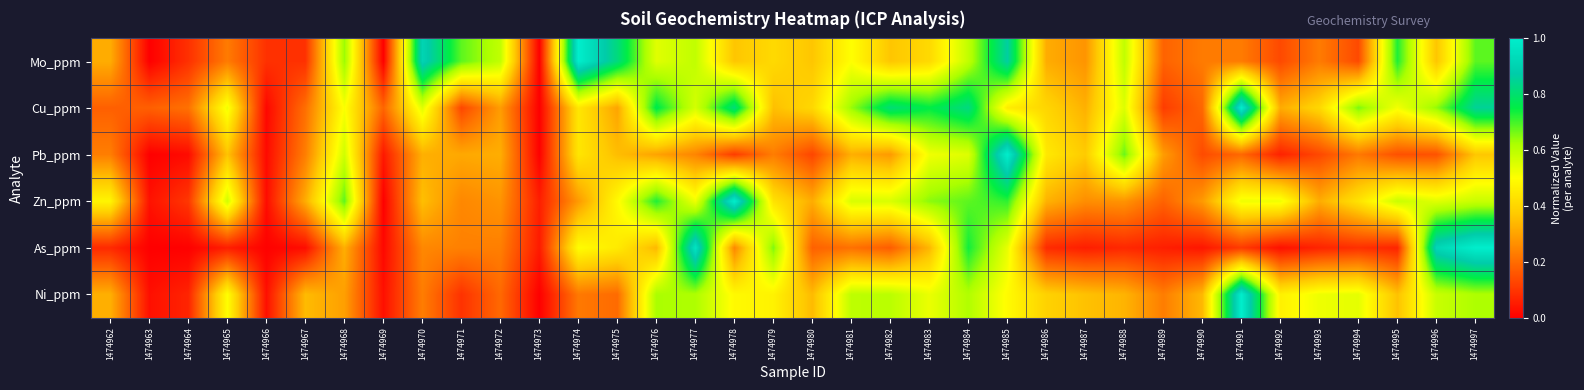

Which series has the largest range (max minus min)?

Mo_ppm